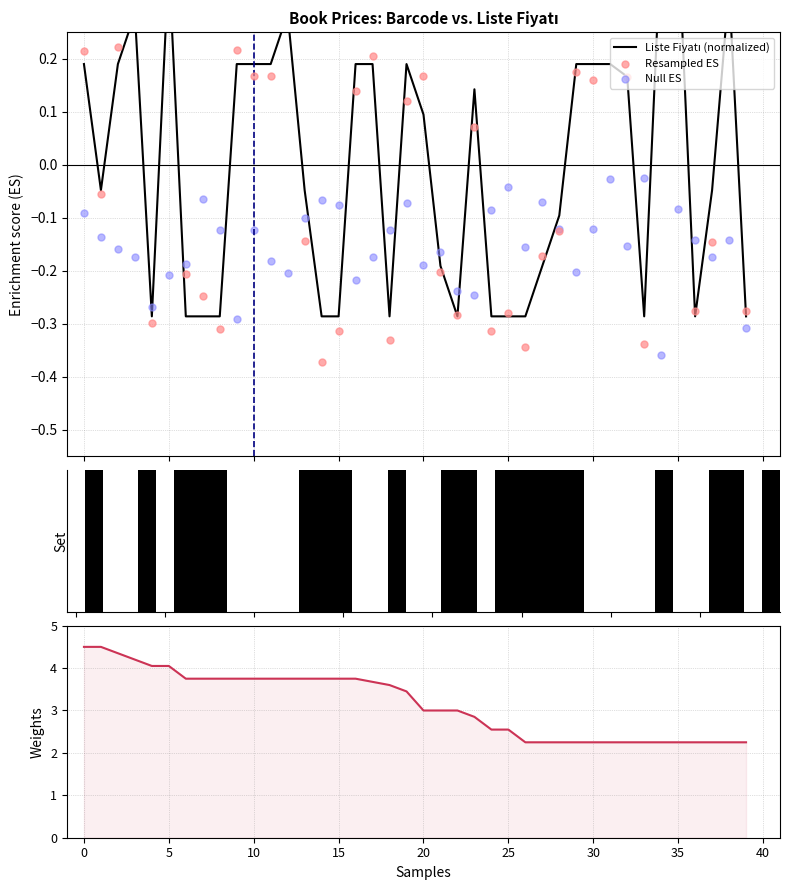

Which series reaches the maximum Y coordinate?

Liste Fiyatı